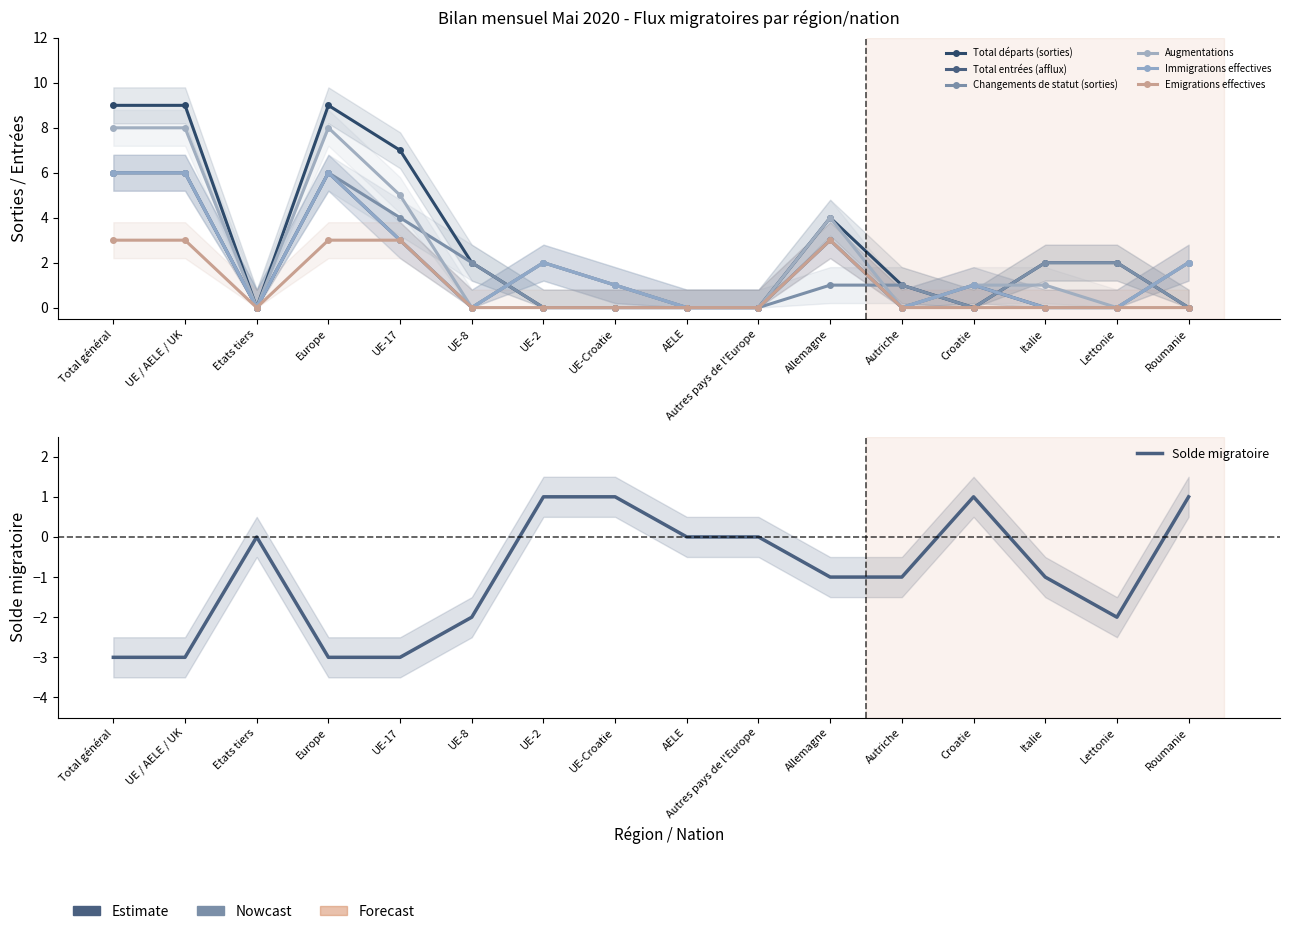

How many values in the Total départs (sorties) series exceed 2?

5